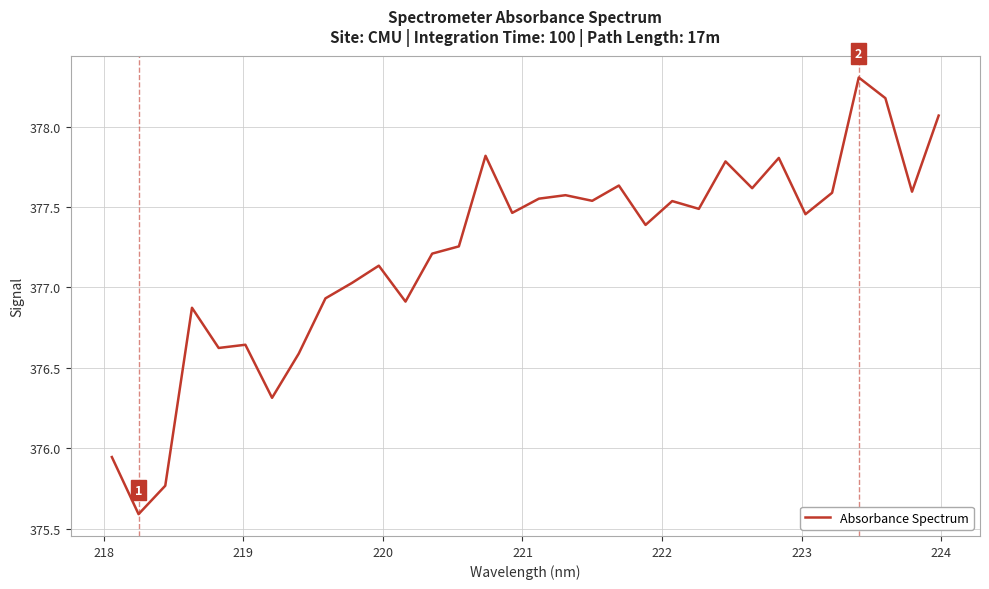

What is the minimum value shown in the chart?

375.6